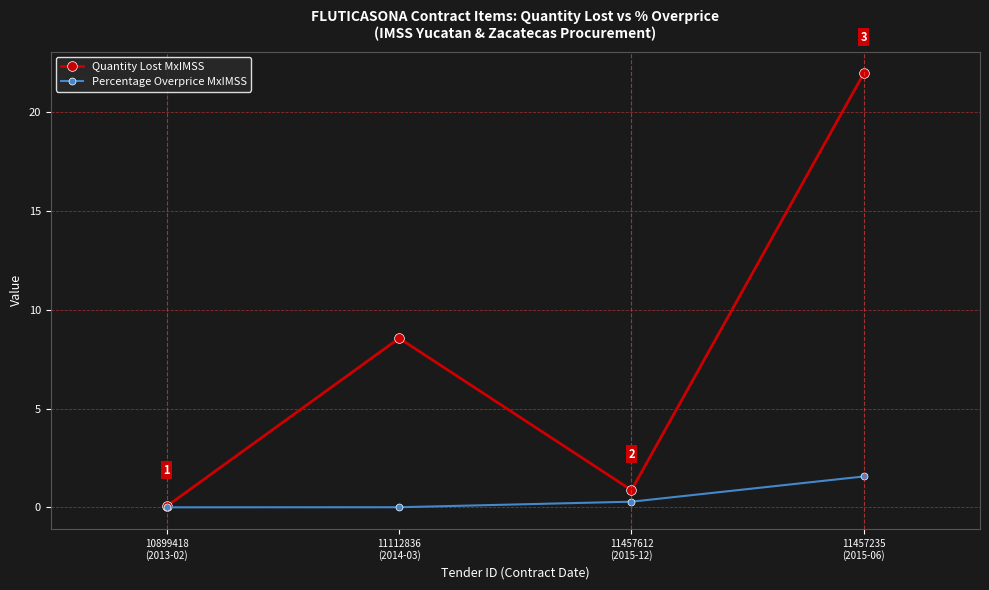

What is the label of the 2nd point from the right?

11457612
(2015-12)